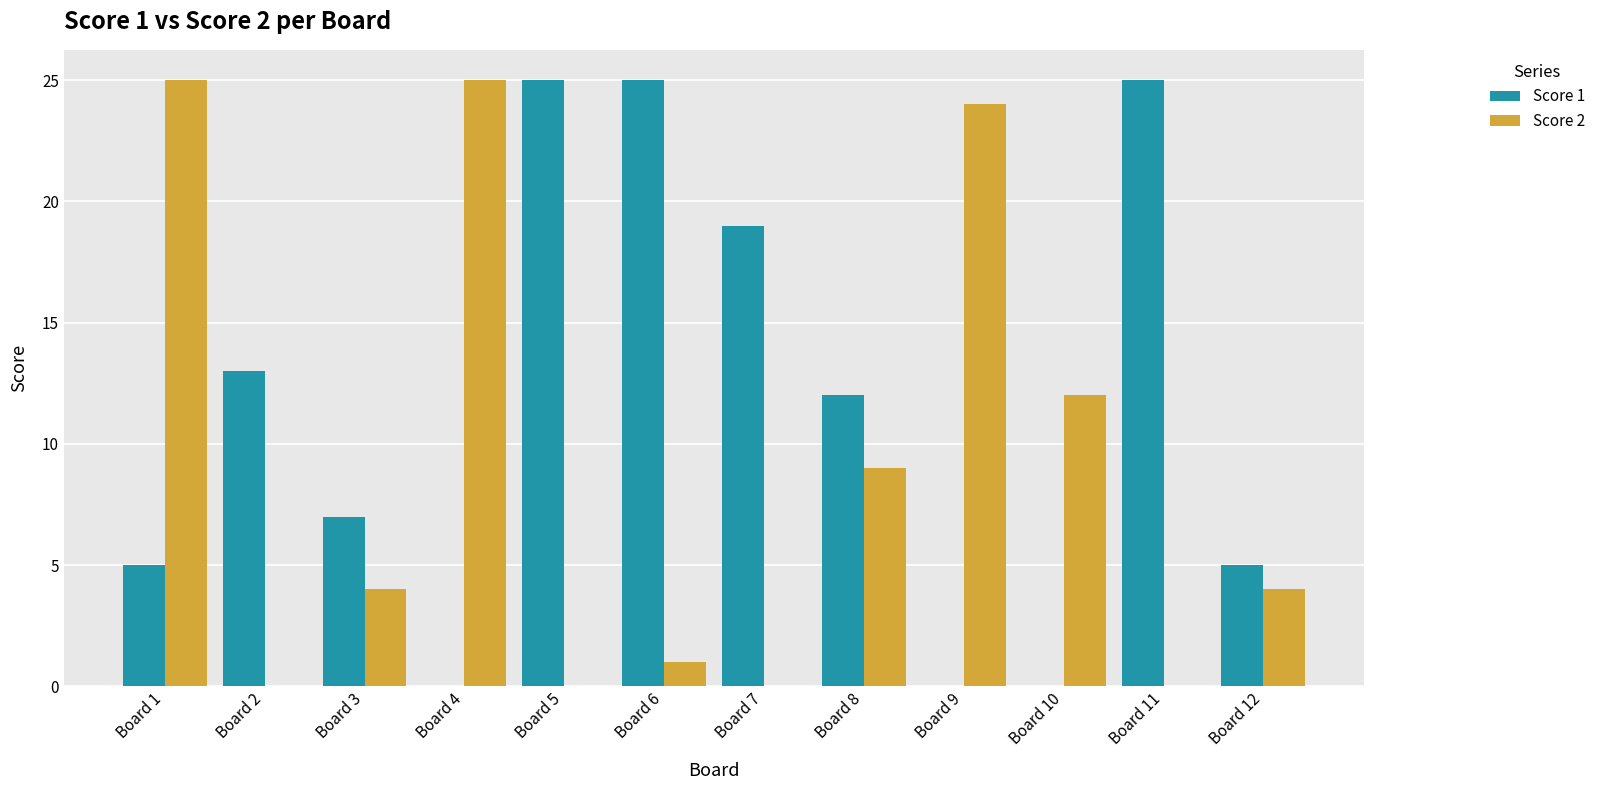

What is the maximum value for Score 2?

25